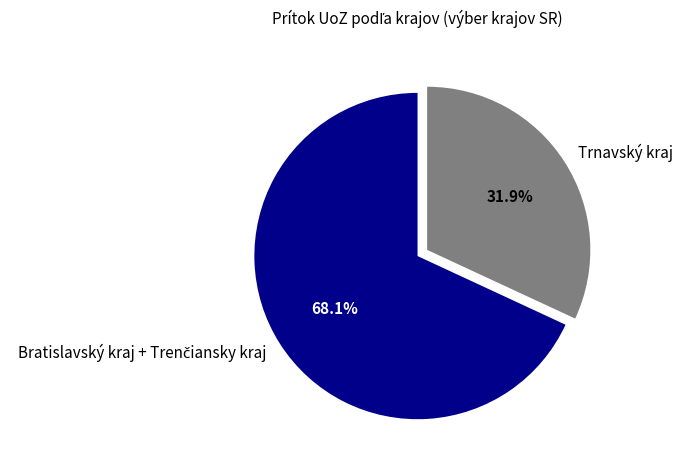

What is the smallest slice in the pie chart?

Trnavský kraj